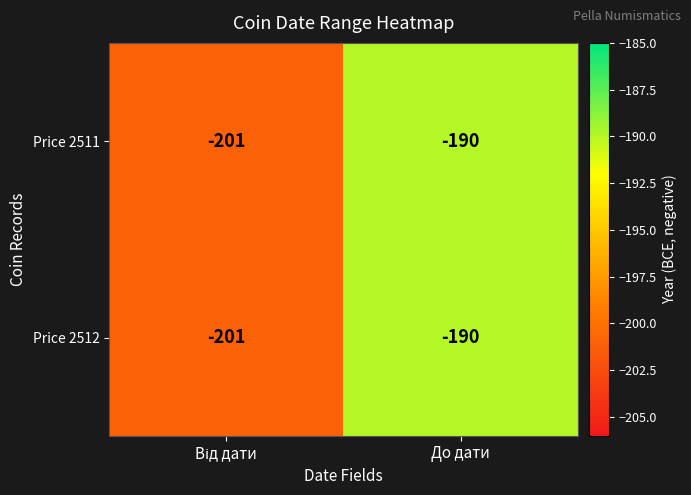

What is the maximum value shown in the chart?

-190